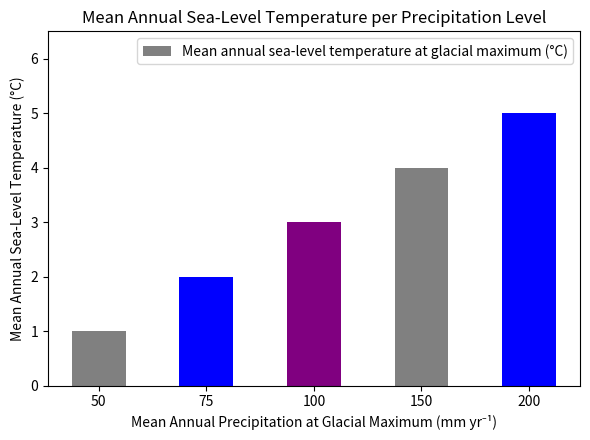

What is the sum of the values at 100 and 150?

7